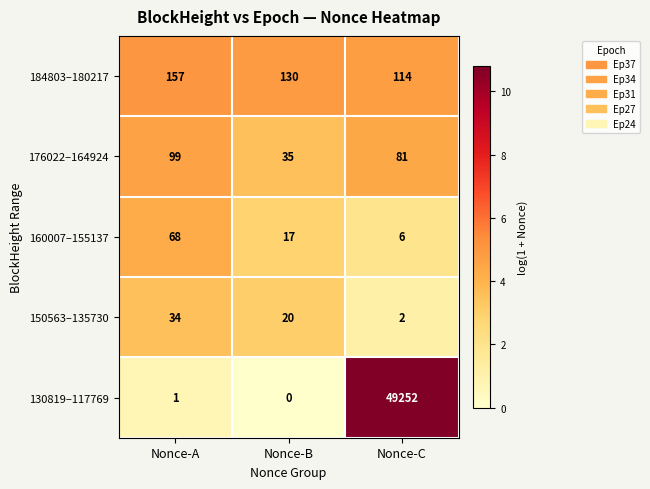

At how many categories does at least one series exceed 4?

3